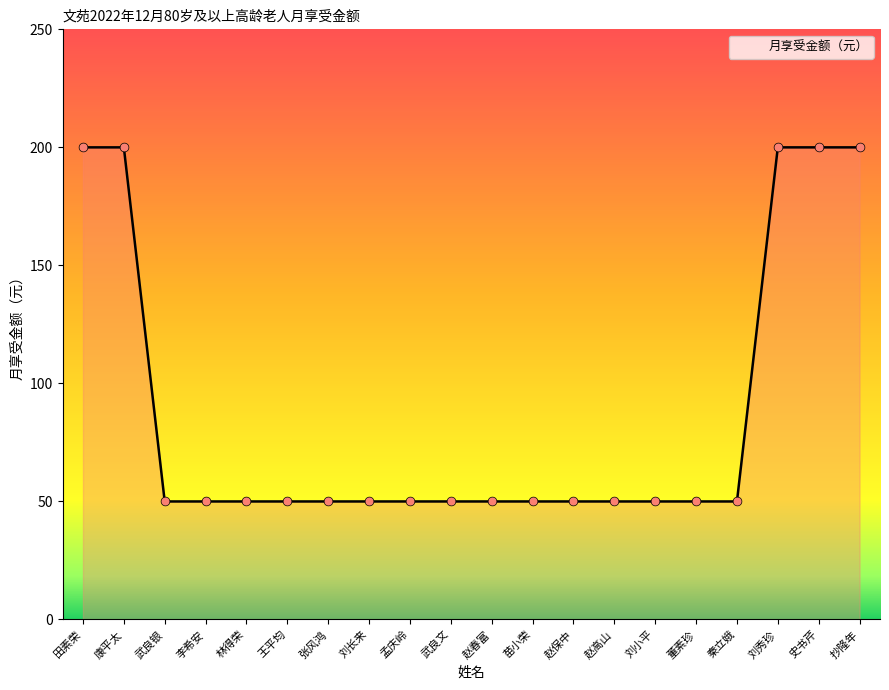

What is the ratio of the value at 王平均 to the value at 武良银?

1.0